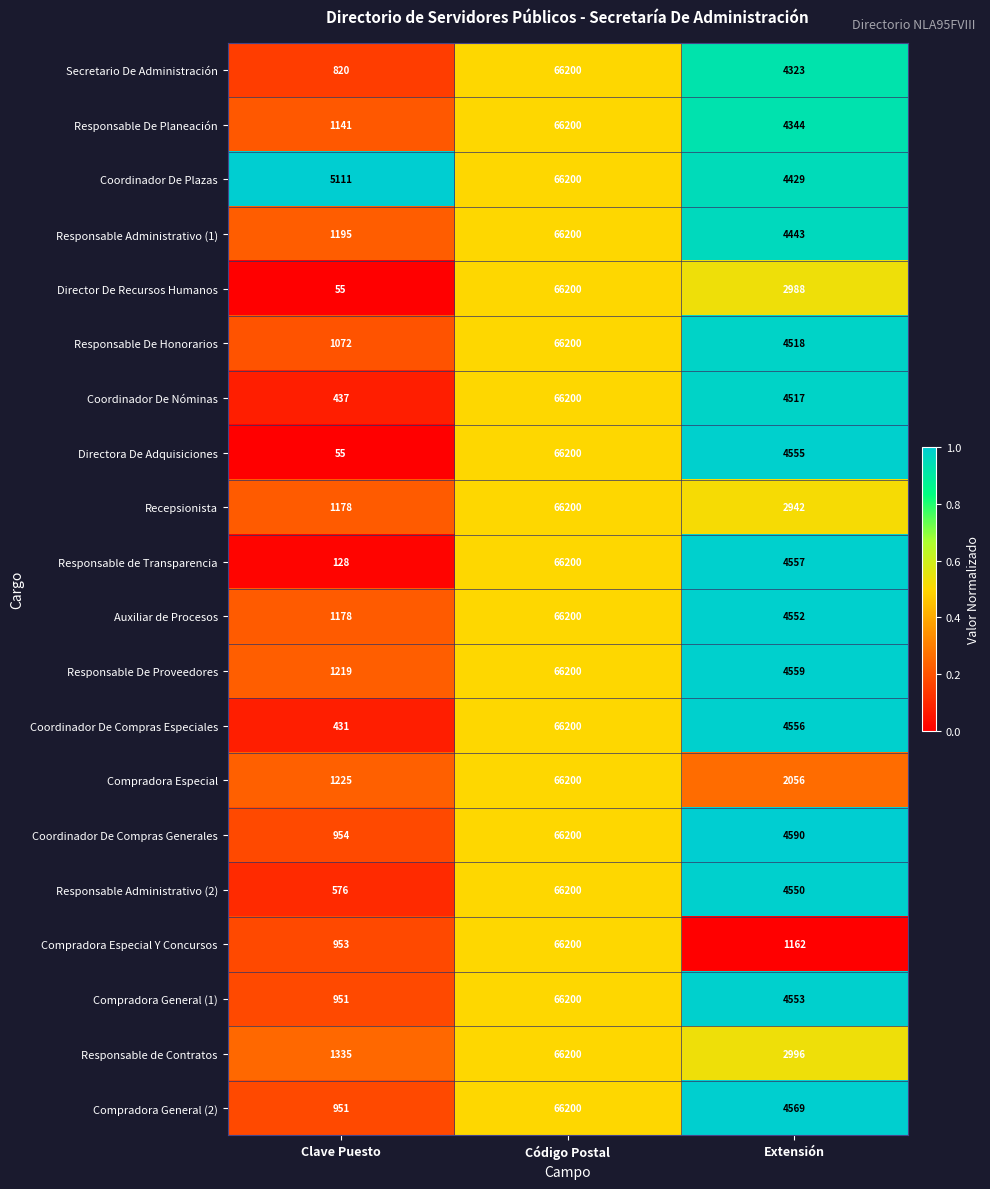

At which category is the sum across all series the highest?

Código Postal